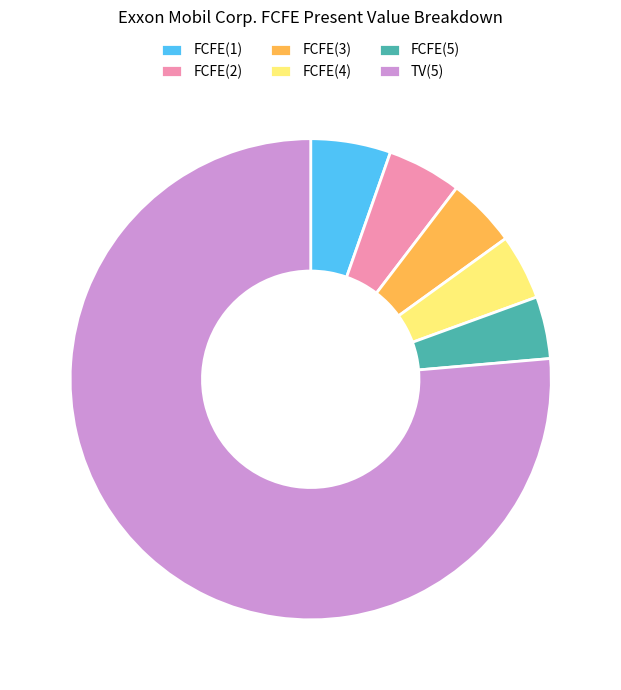

What is the largest slice in the pie chart?

TV(5)